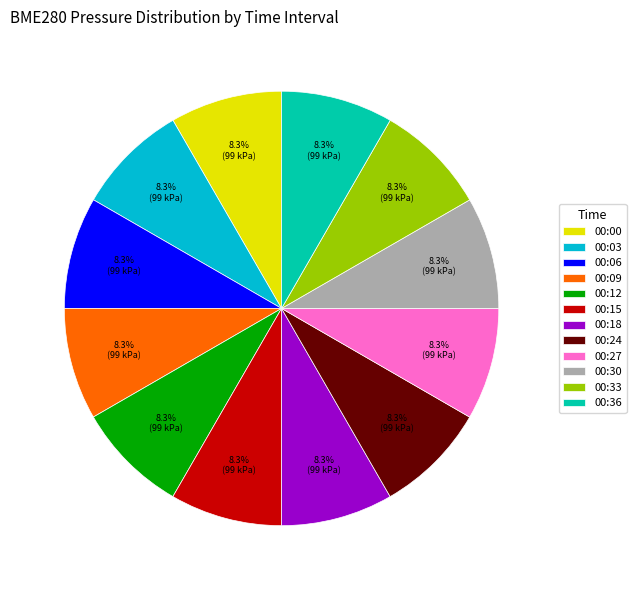

Approximately how many times larger is the value at 00:24 compared to 00:06?

1.0